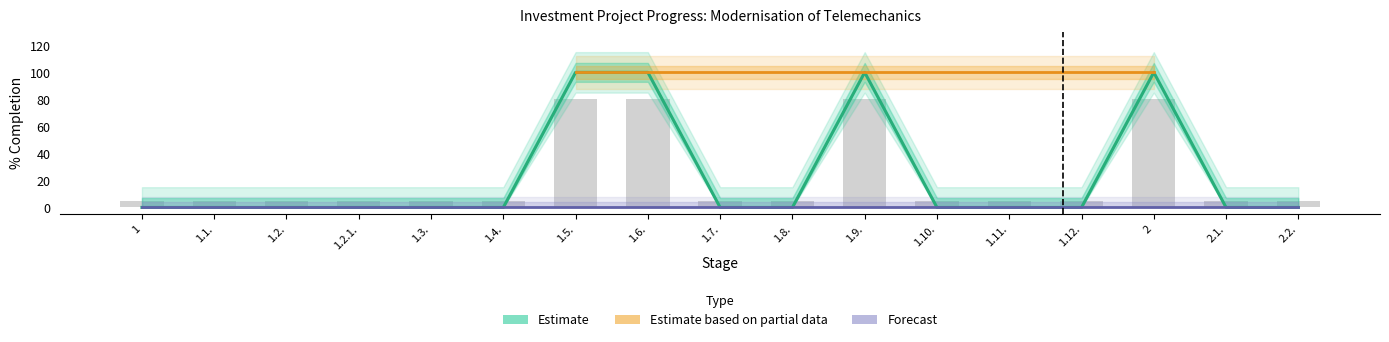

How many values exceed 0?

4